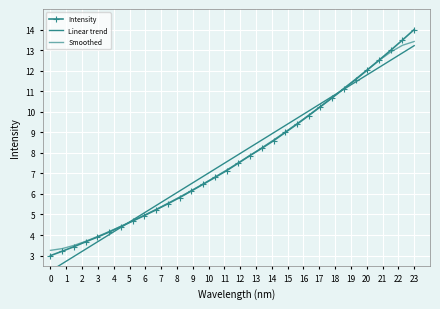

What is the lowest value of the Linear trend series?

2.3